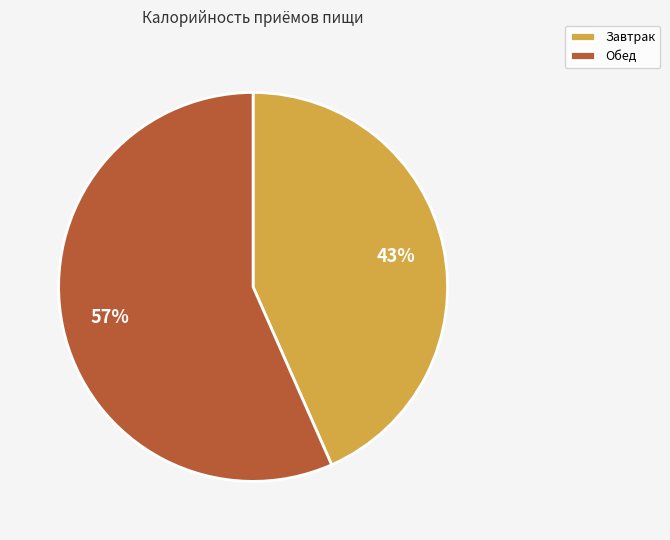

Is there a majority slice in this chart?

Yes